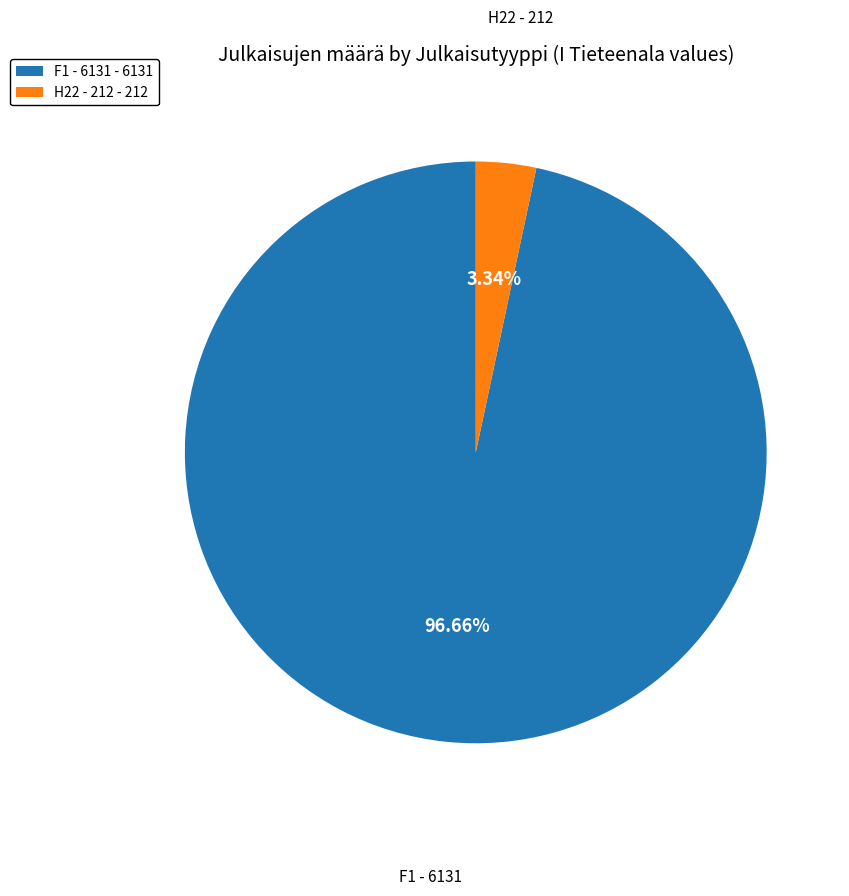

To the nearest percent, what is the difference between the largest and smallest slice percentages?

93%